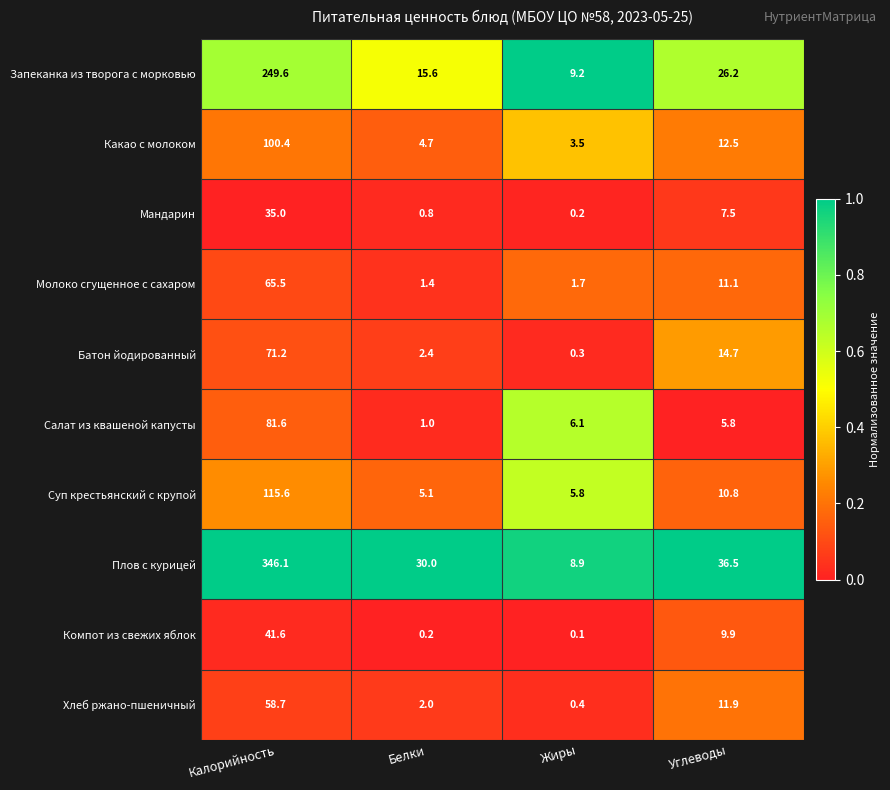

What is the maximum value shown in the chart?

346.1